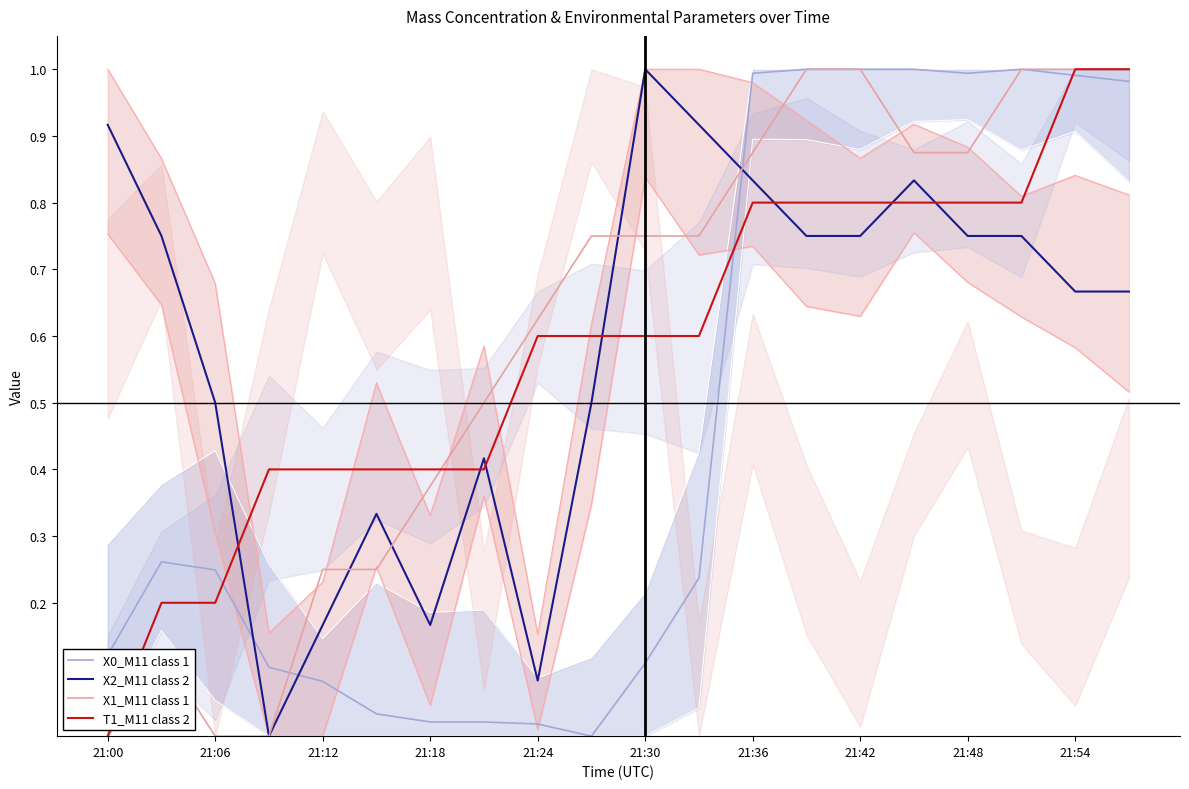

True or false: X2_M11 class 2 and X0_M11 class 1 cross at least once.

True